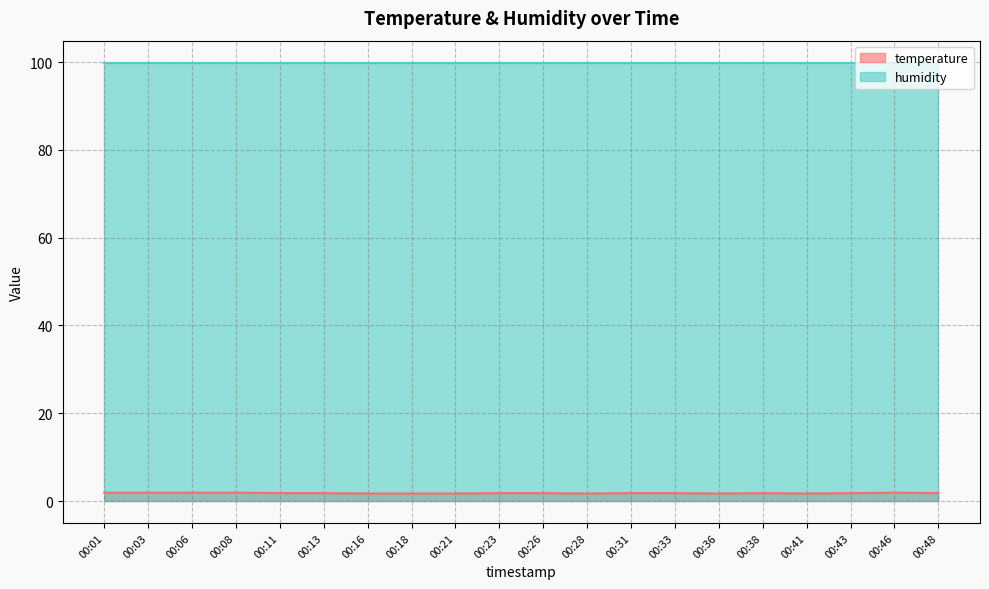

What is the difference between the maximum and second lowest values?

0.2